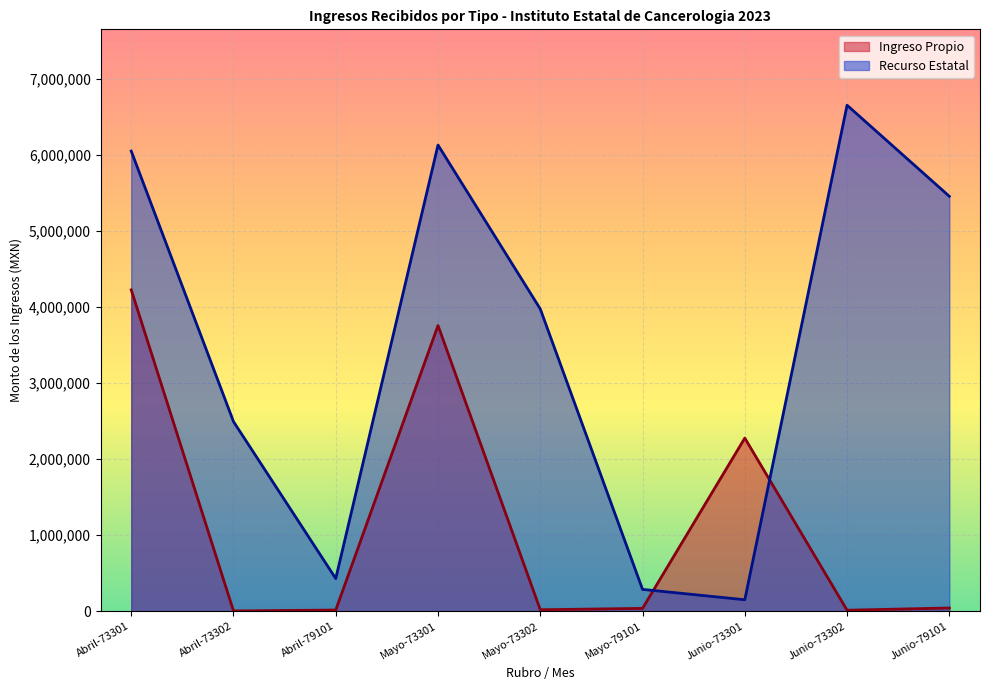

What is the change in value from Mayo-73302 to Junio-79101?

+23276.0